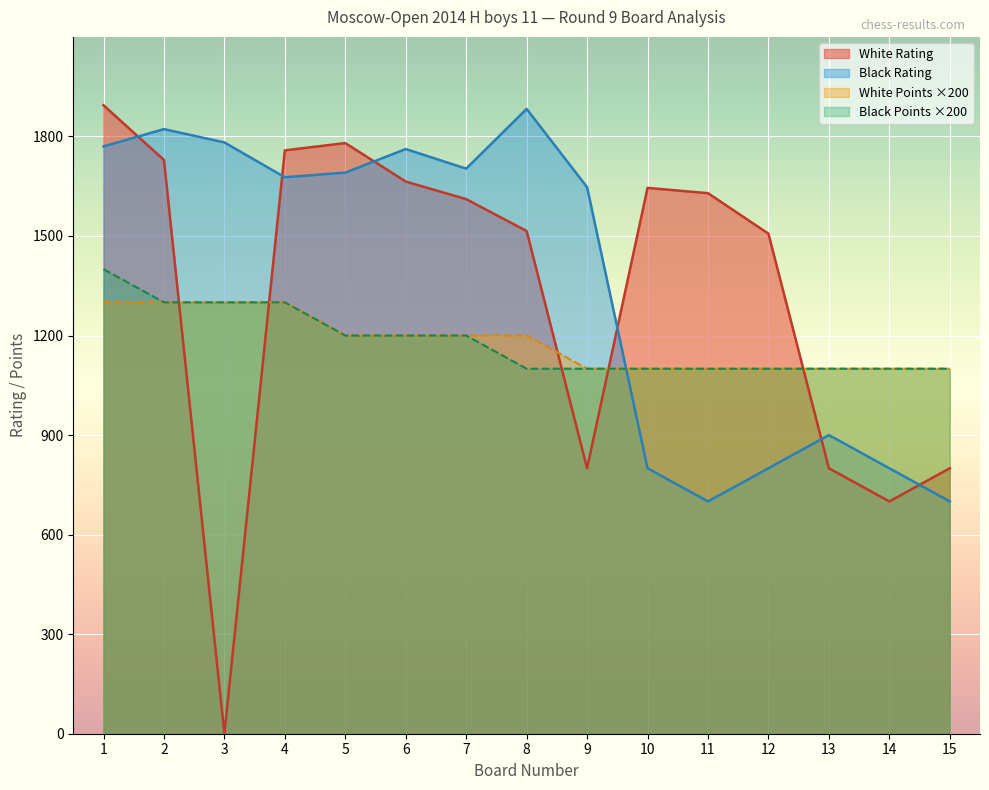

Does the chart display data point markers on the line(s)?

No